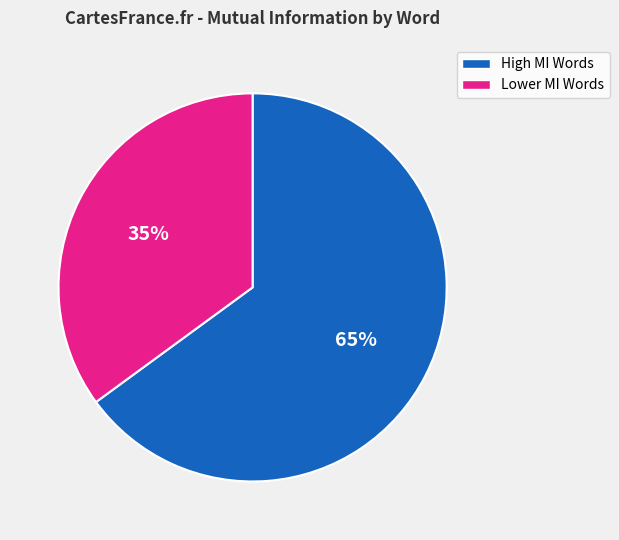

To the nearest percent, what is the difference between the largest and smallest slice percentages?

30%